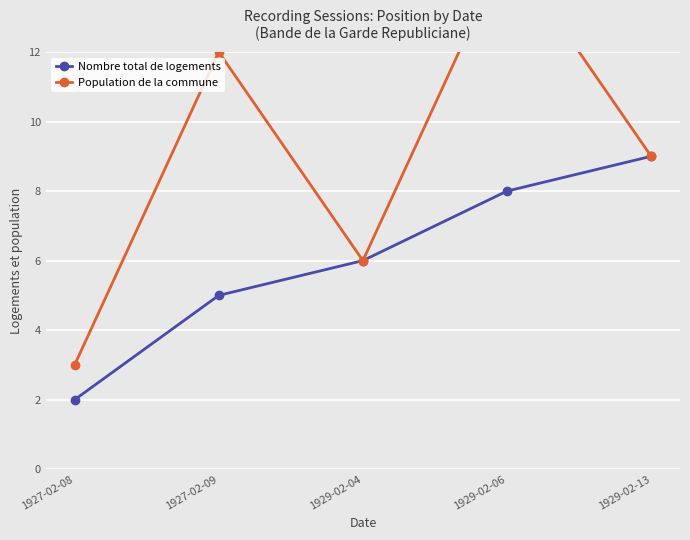

Which series has the largest range (max minus min)?

Population de la commune